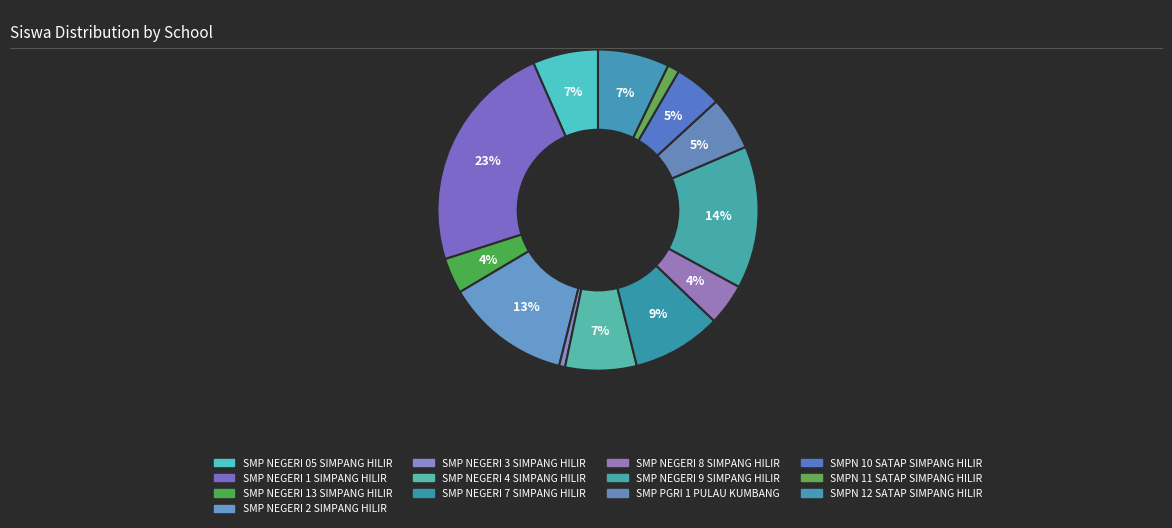

To the nearest percent, what percentage of the pie is SMP NEGERI 13 SIMPANG HILIR?

4%